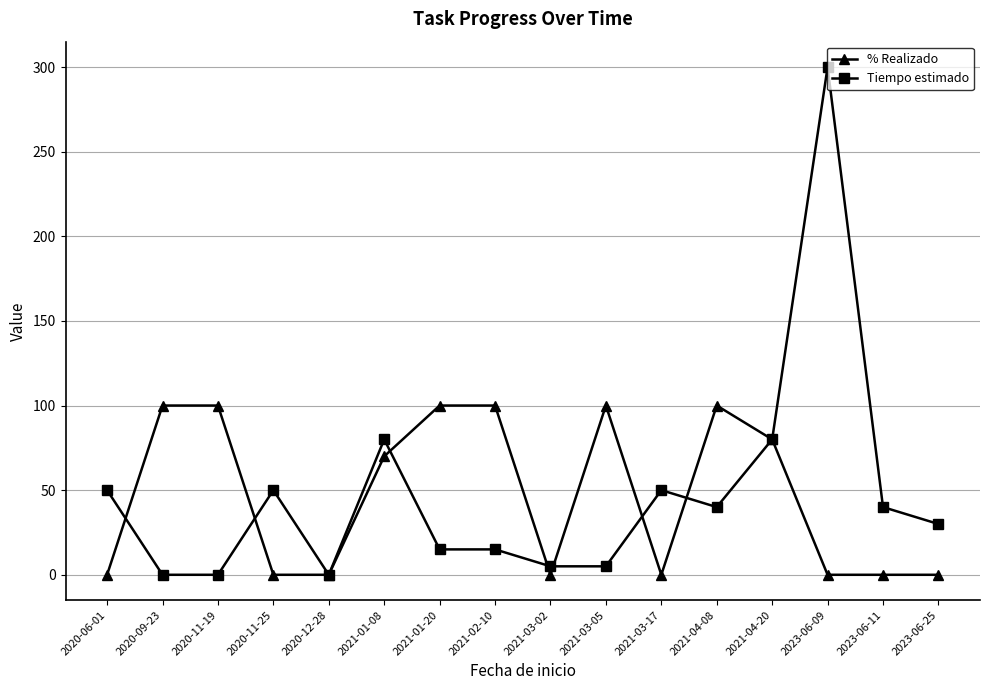

What position from the left is 2020-12-28?

5